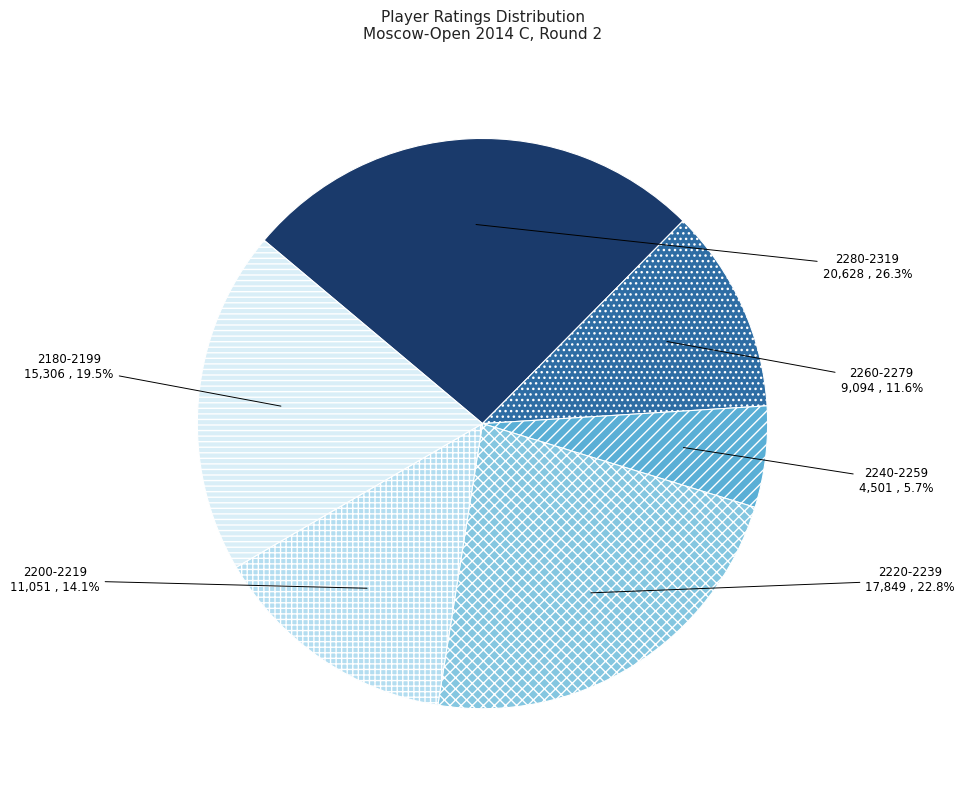

Rank the categories by value from highest to lowest.

2280-2319, 2220-2239, 2180-2199, 2200-2219, 2260-2279, 2240-2259